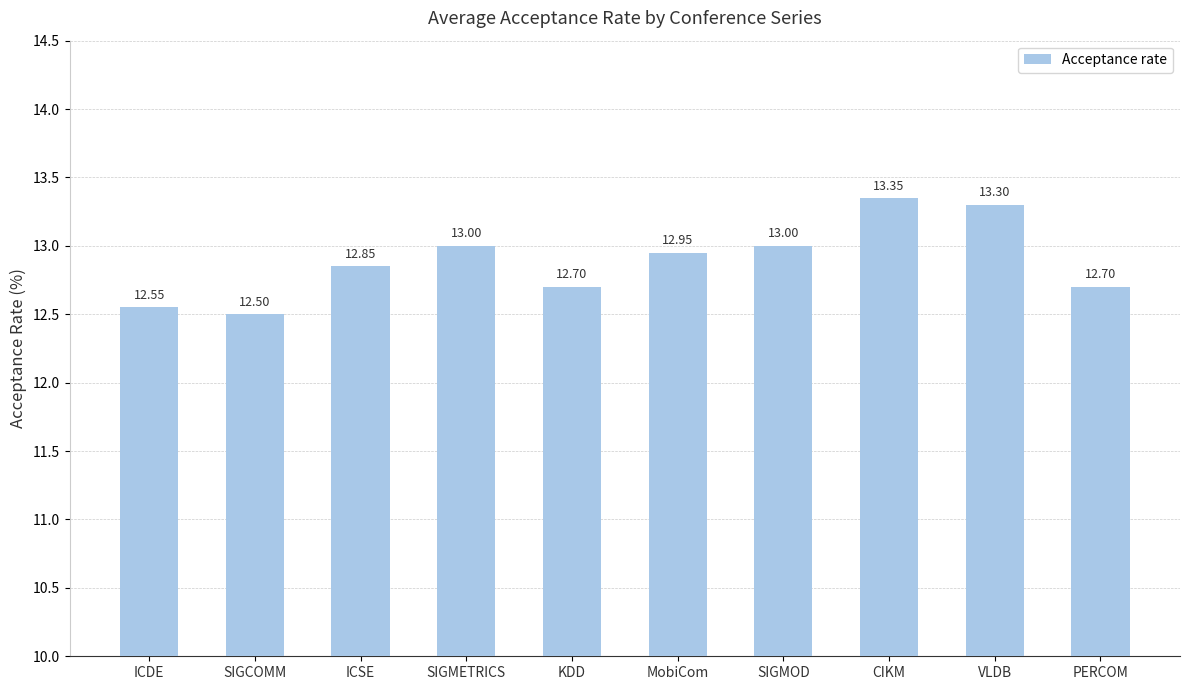

Is it true that the value at ICDE is 12.6?

True